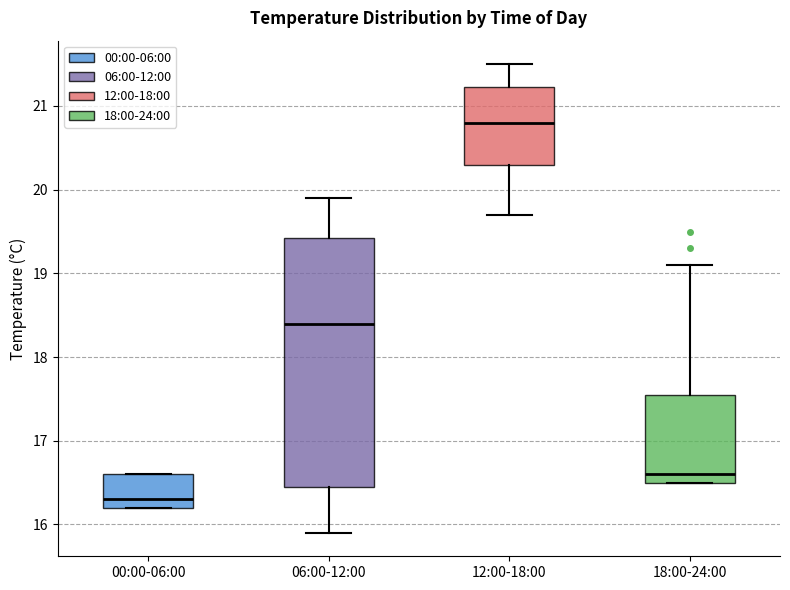

Comparing the boxes themselves (not the whiskers), which one is the tallest?

06:00-12:00